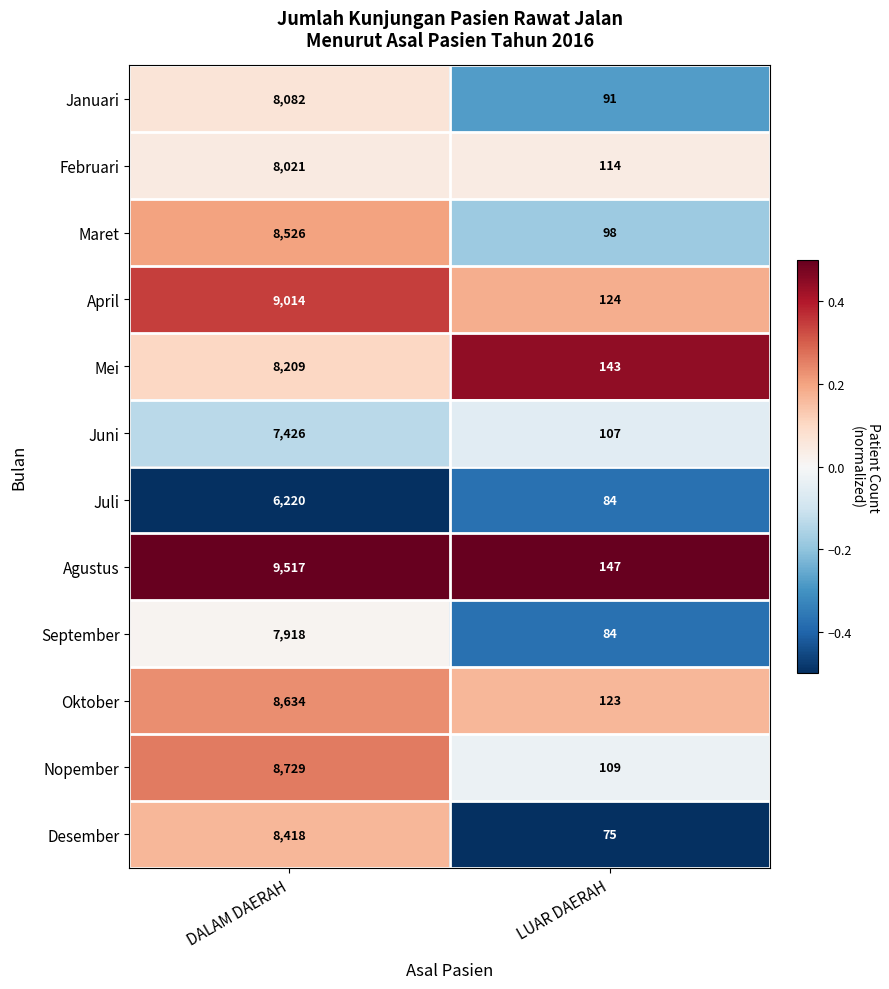

At which category is the sum across all series the highest?

DALAM DAERAH